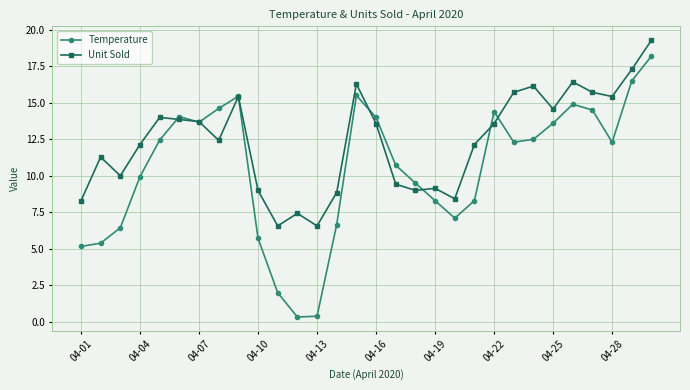

What is the value of the Unit Sold point at the 10th from the left?

9.0